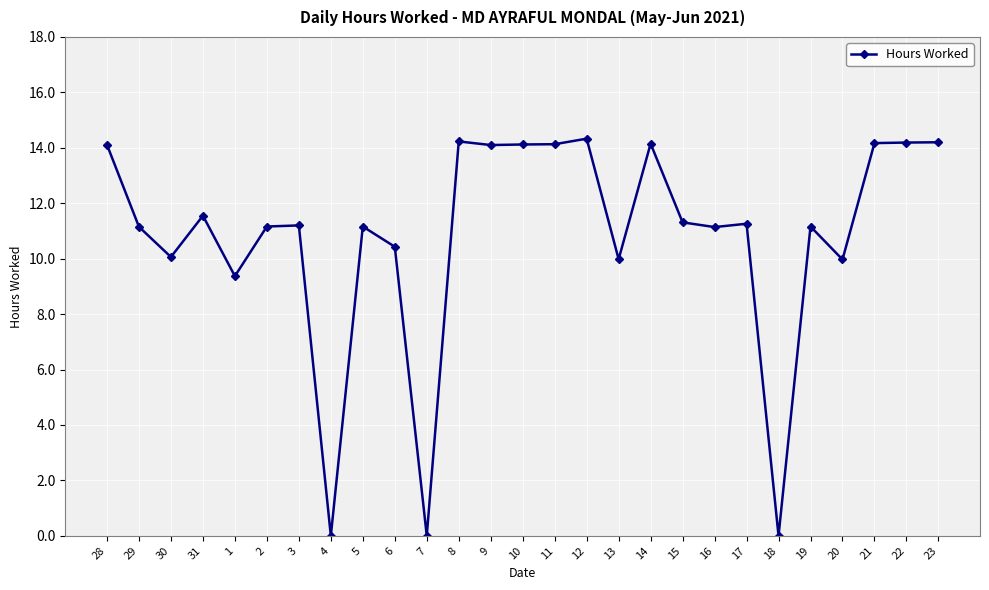

The chart shows a value of 0.0 at 7. True or false?

True